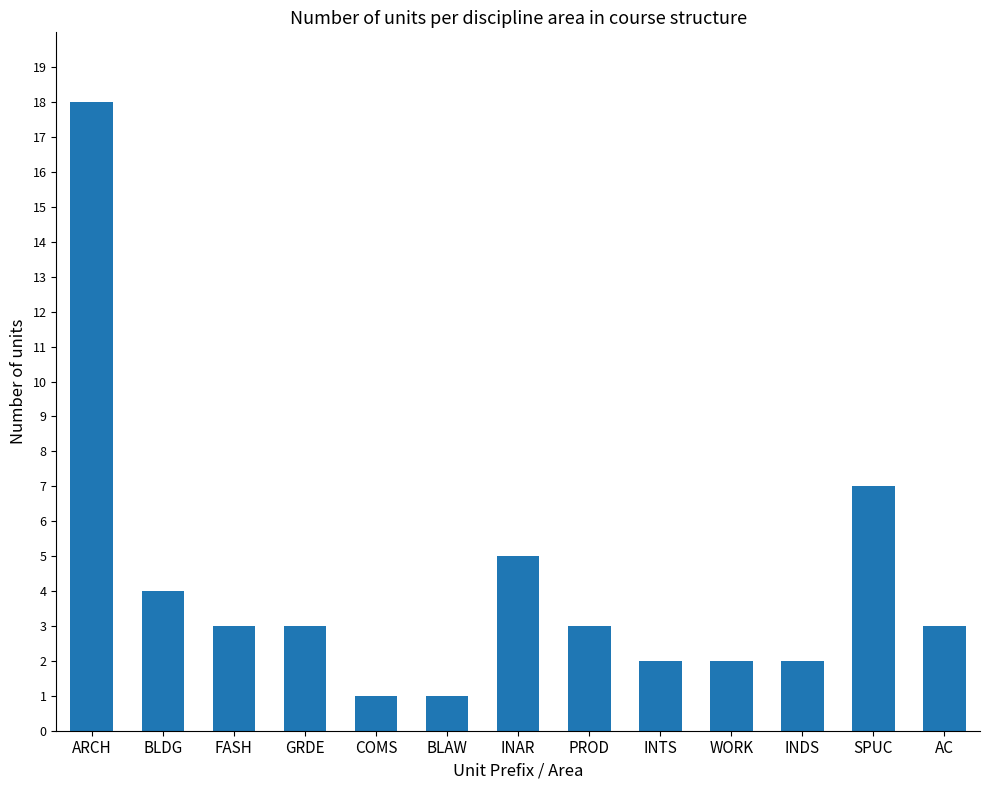

Read the value at AC.

3